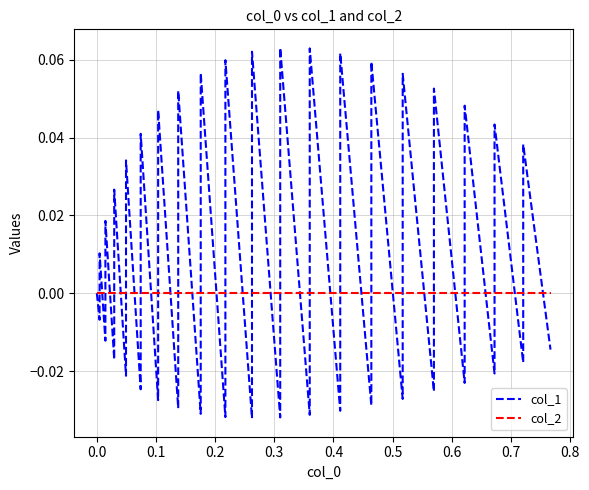

Reading left to right, list all the values displayed in this chart.

col_1: 0.0	-0.0	0.0	-0.0	0.0	-0.0	0.0	-0.0	0.0	-0.0	0.0	-0.0	0.0	-0.0	0.1	-0.0	0.1	-0.0	0.1	-0.0	0.1	-0.0	0.1	-0.0	0.1	-0.0	0.1	-0.0	0.1	-0.0	0.1	-0.0	0.1	-0.0	0.0	-0.0	0.0	-0.0	0.0	-0.0
col_2: 0.0	0.0	0.0	0.0	0.0	0.0	0.0	0.0	0.0	0.0	0.0	0.0	0.0	0.0	0.0	0.0	0.0	0.0	0.0	0.0	0.0	0.0	0.0	0.0	0.0	0.0	0.0	0.0	0.0	0.0	0.0	0.0	0.0	0.0	0.0	0.0	0.0	0.0	0.0	0.0